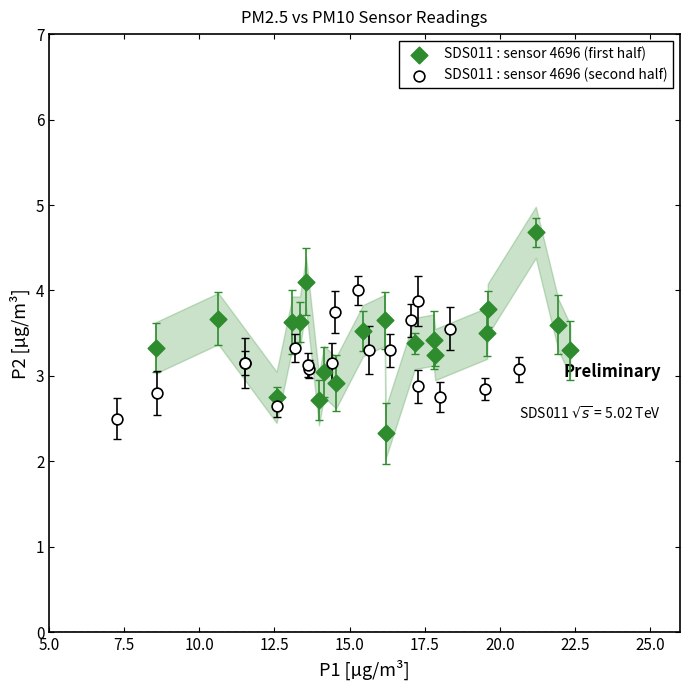

Which series has the largest Y range (max minus min)?

SDS011 : sensor 4696 (first half)